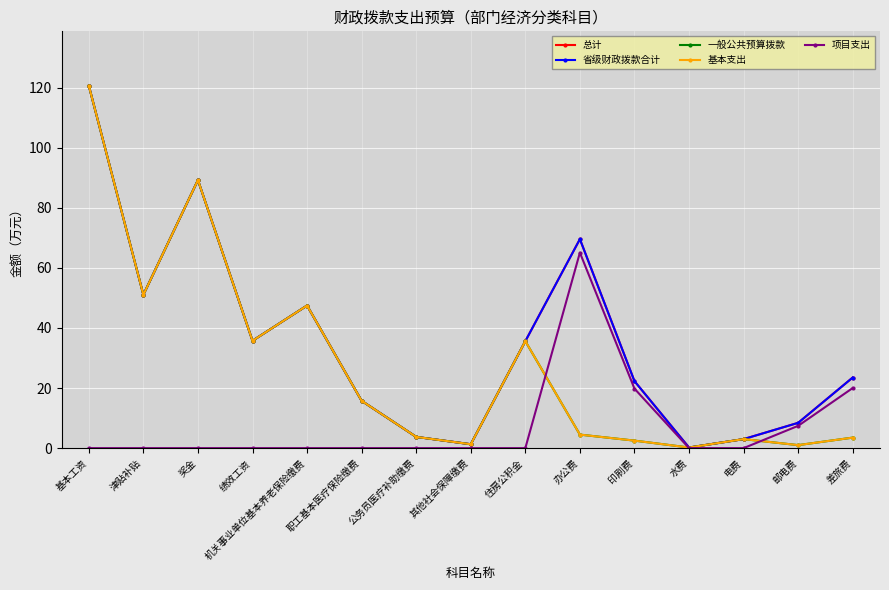

What is the difference between the 一般公共预算拨款 values at 办公费 and 基本工资?

116.1